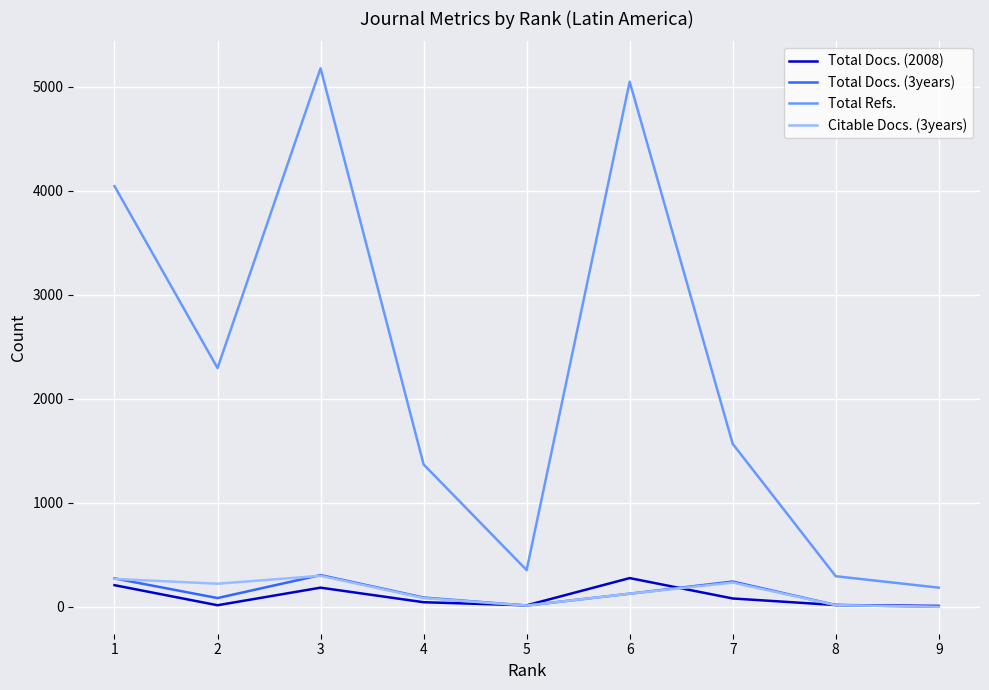

The value of Citable Docs. (3years) at 6 is 126. True or false?

True